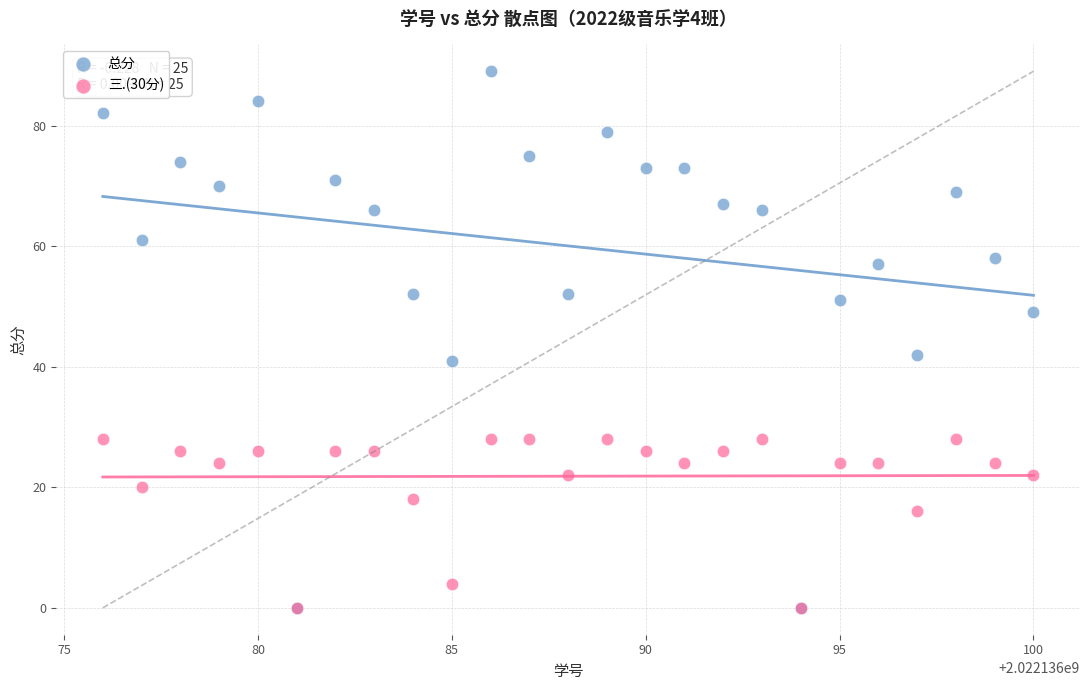

Across all series, what Y value is closest to 44?

42